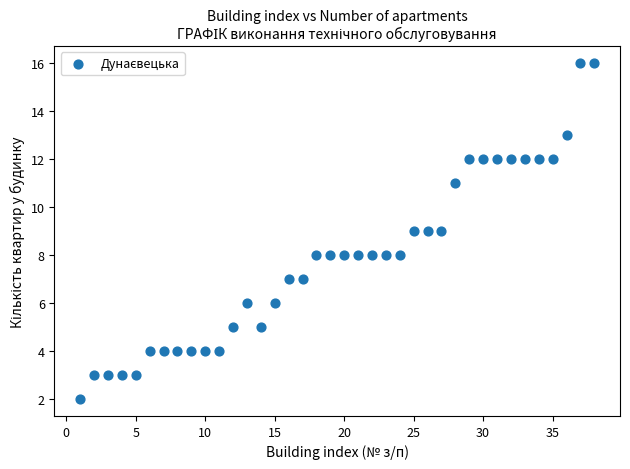

What is the range of X values (max minus min)?

37